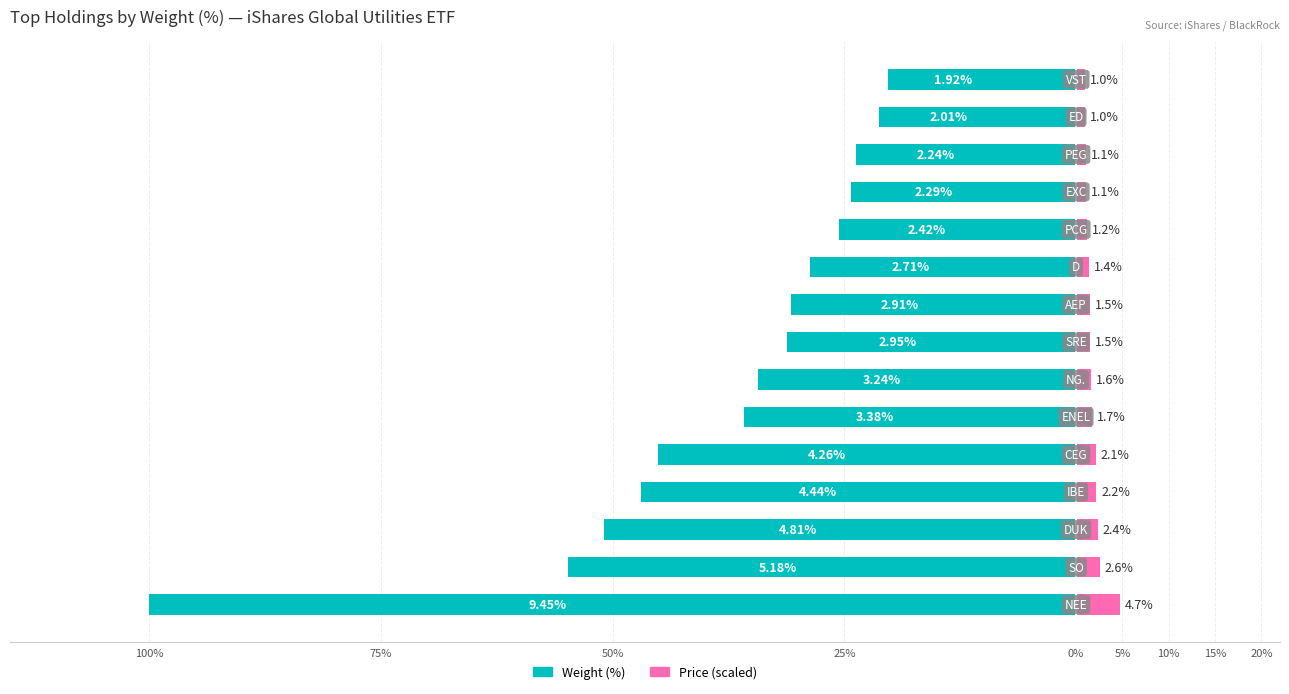

How many bars are there in total?

30